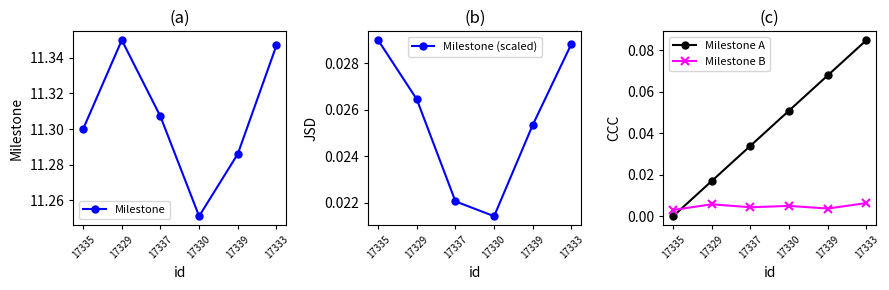

Which category has the lowest value in the Milestone A series?

17335